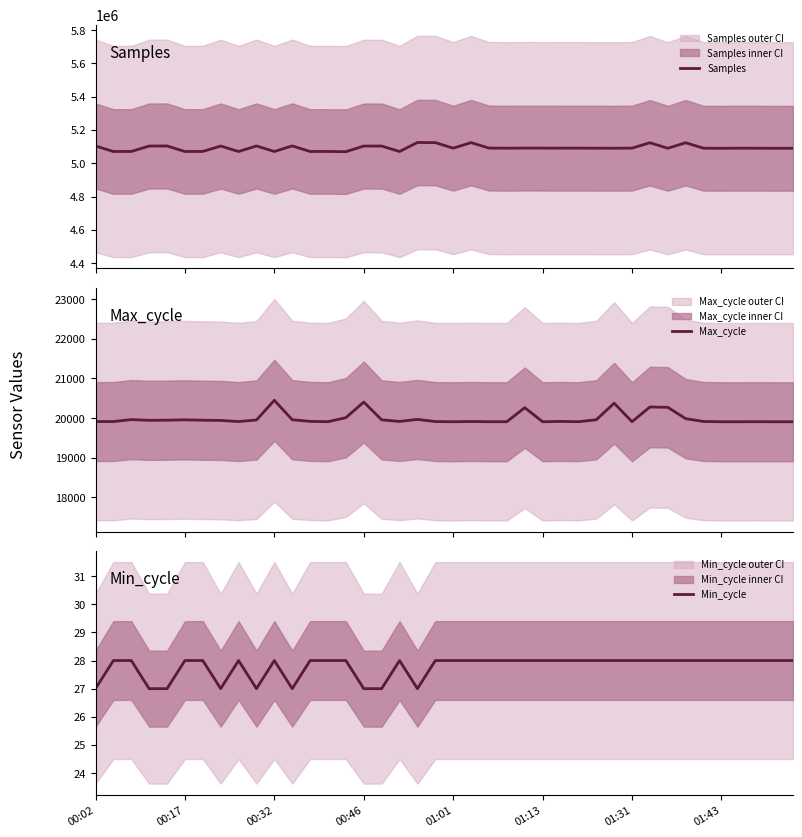

True or false: Samples and Max_cycle intersect in this chart.

False